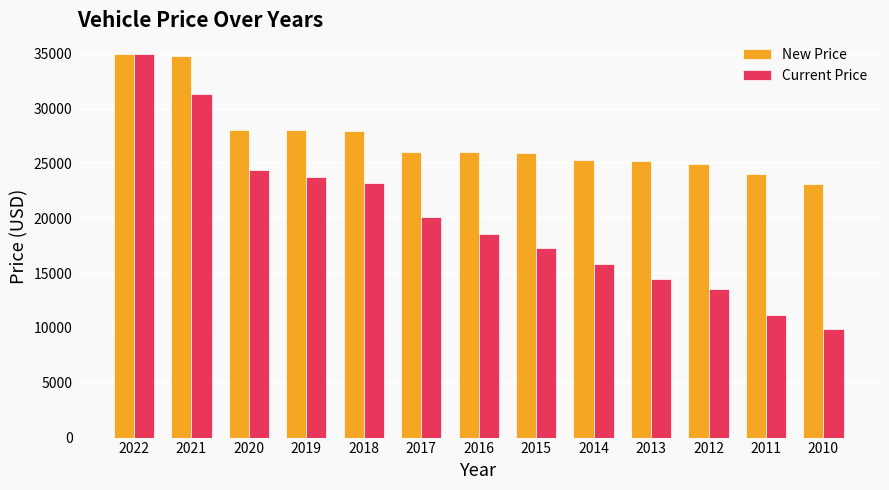

What is the difference between the maximum and minimum values in the Current Price series?

25044